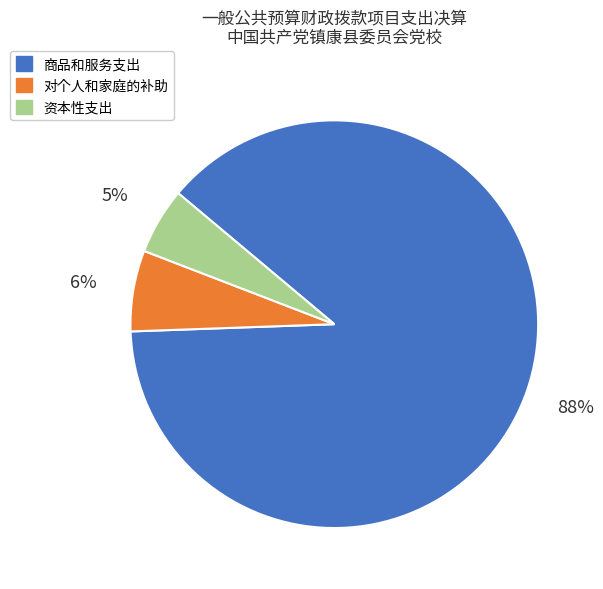

To the nearest percent, what is the average slice percentage?

33%